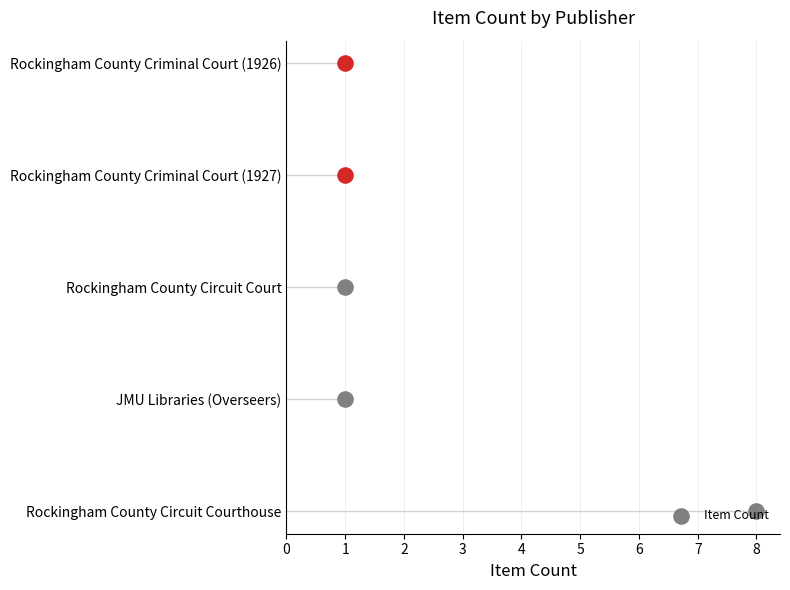

Which has a higher value, Rockingham County Circuit Court or Rockingham County Circuit Courthouse?

Rockingham County Circuit Courthouse